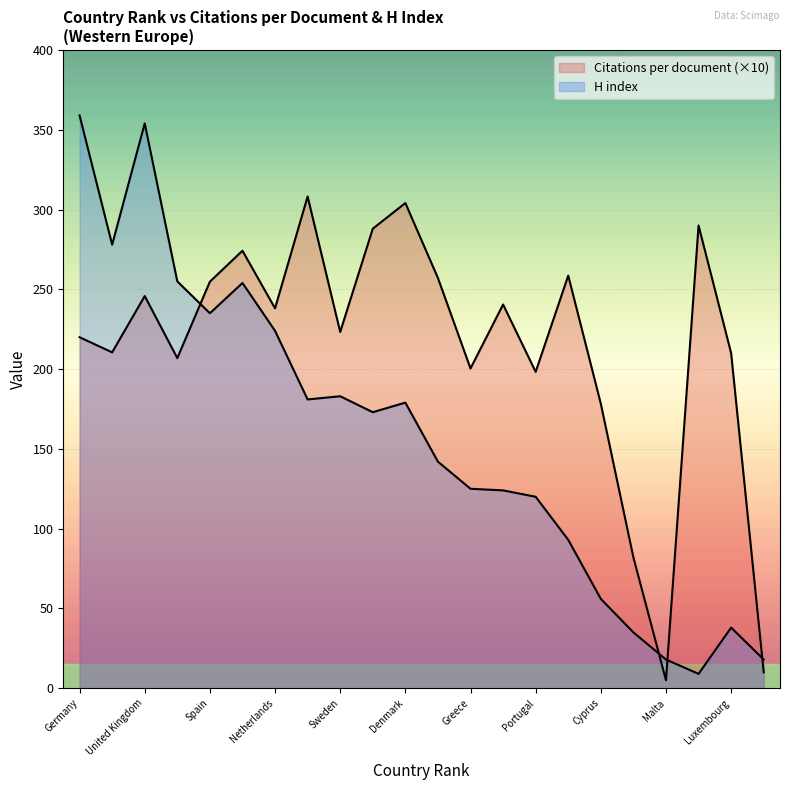

At which category does the chart reach its minimum across all series?

Malta